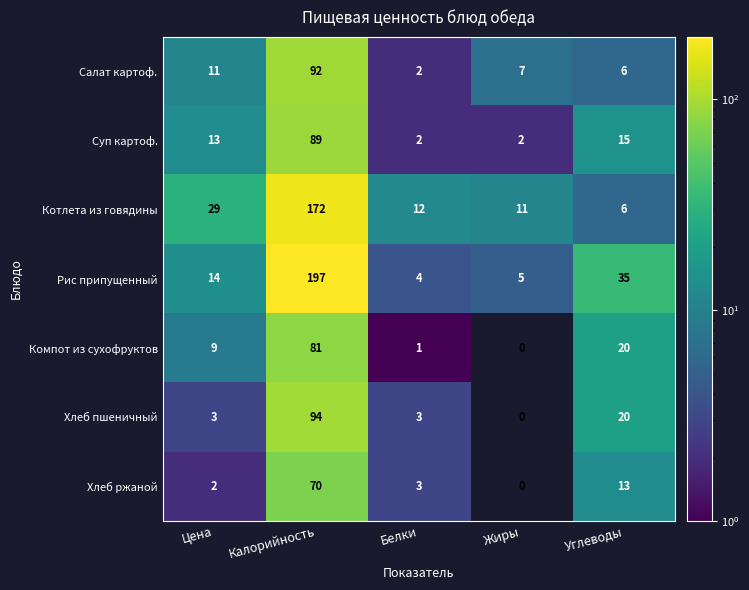

Which series has the widest spread of values?

Рис припущенный